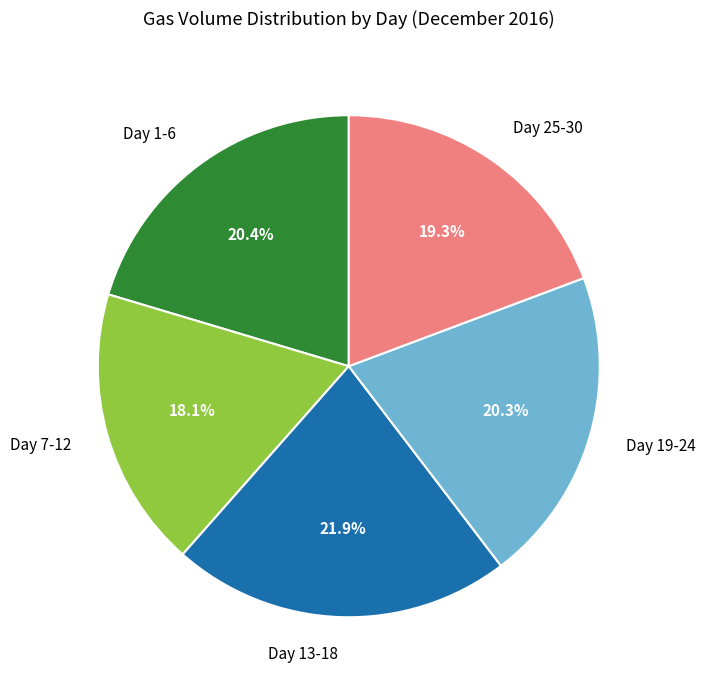

Which slice is the smallest?

Day 7-12